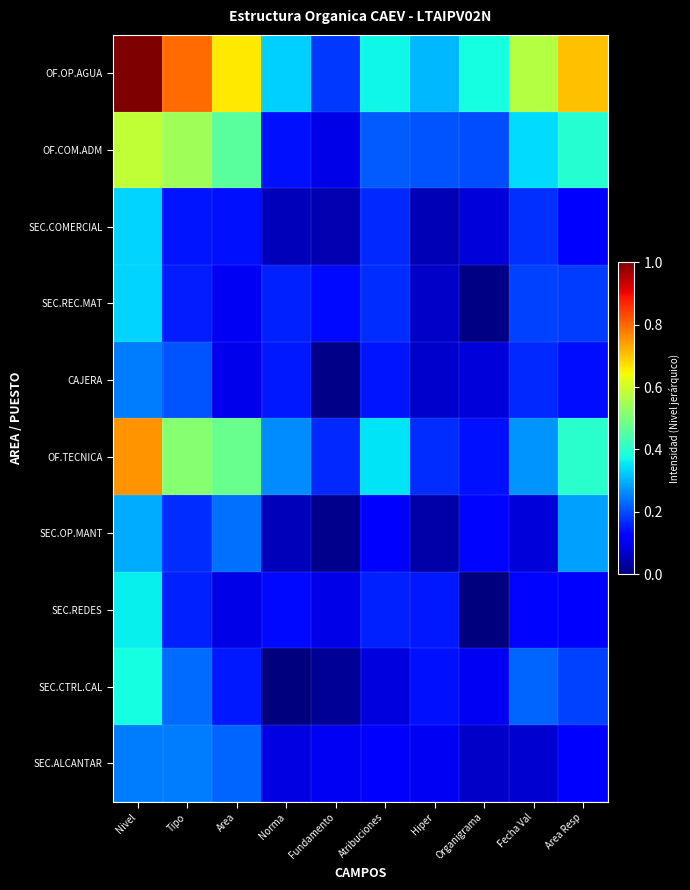

Between Atribuciones and Area Resp, which is larger?

Area Resp